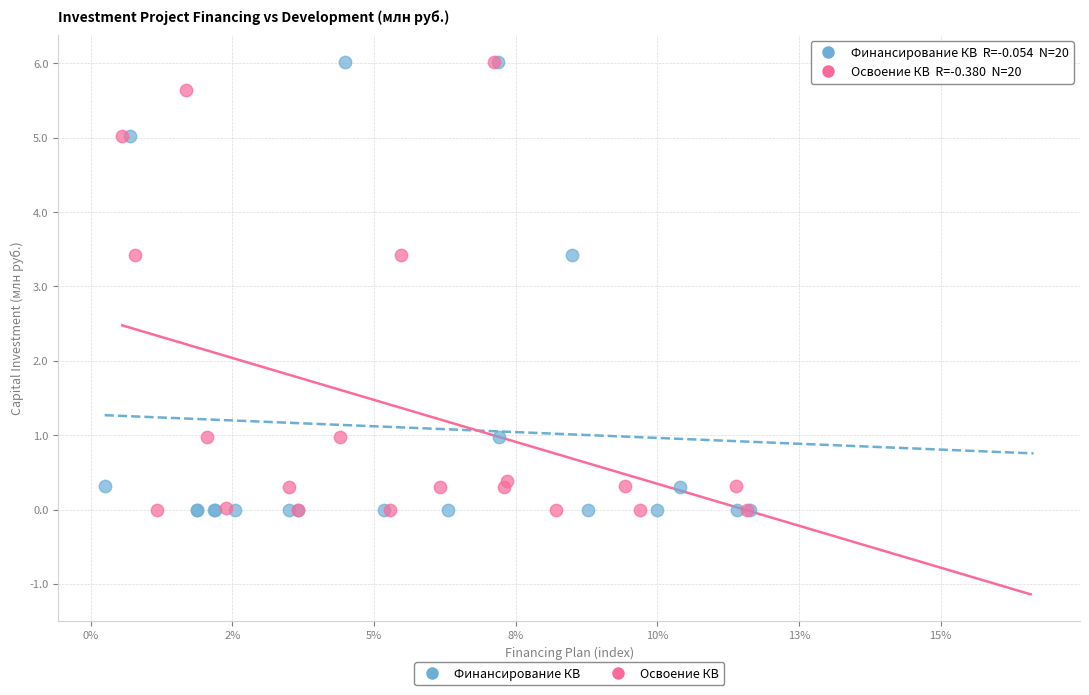

What are all the series names shown in the legend?

Финансирование КВ, Освоение КВ